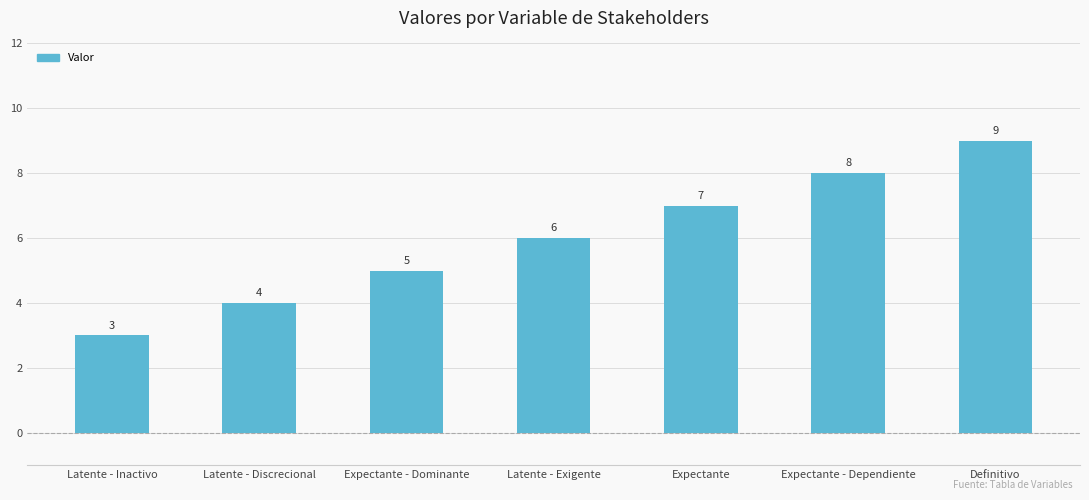

The value at Latente - Discrecional is 4. True or false?

True